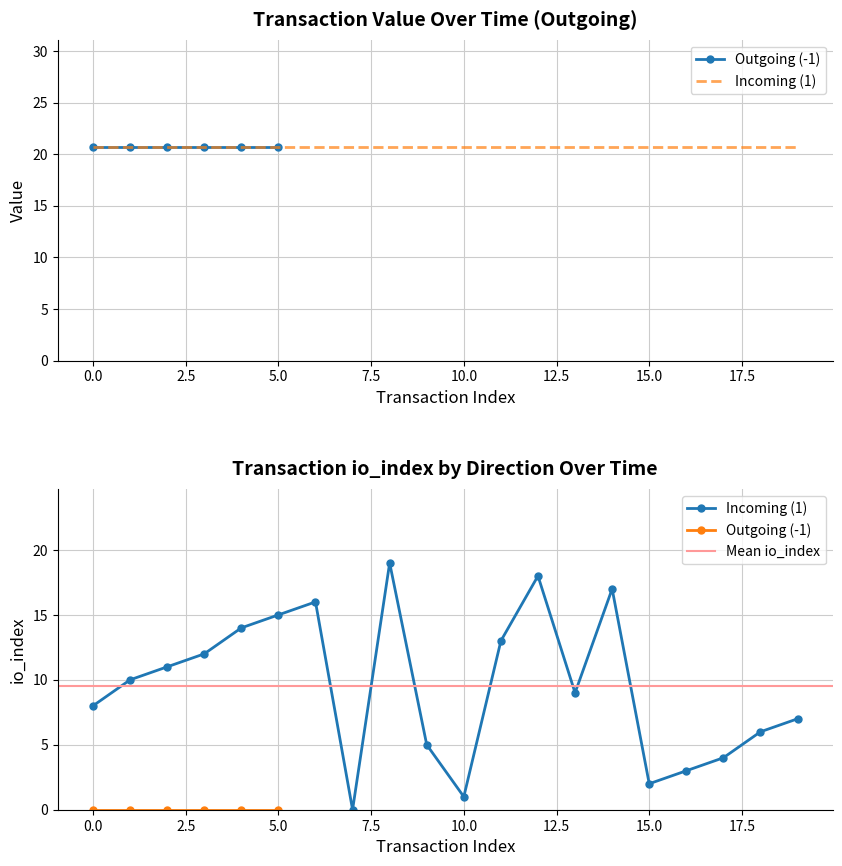

What is the difference between the maximum and minimum values?

19